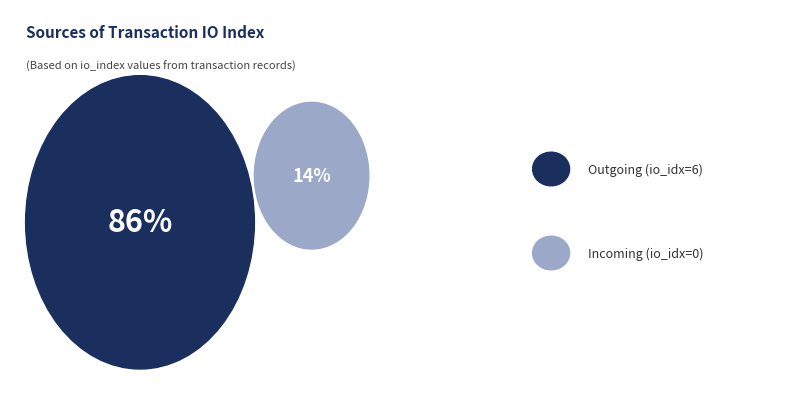

Count the number of slices in the pie.

2